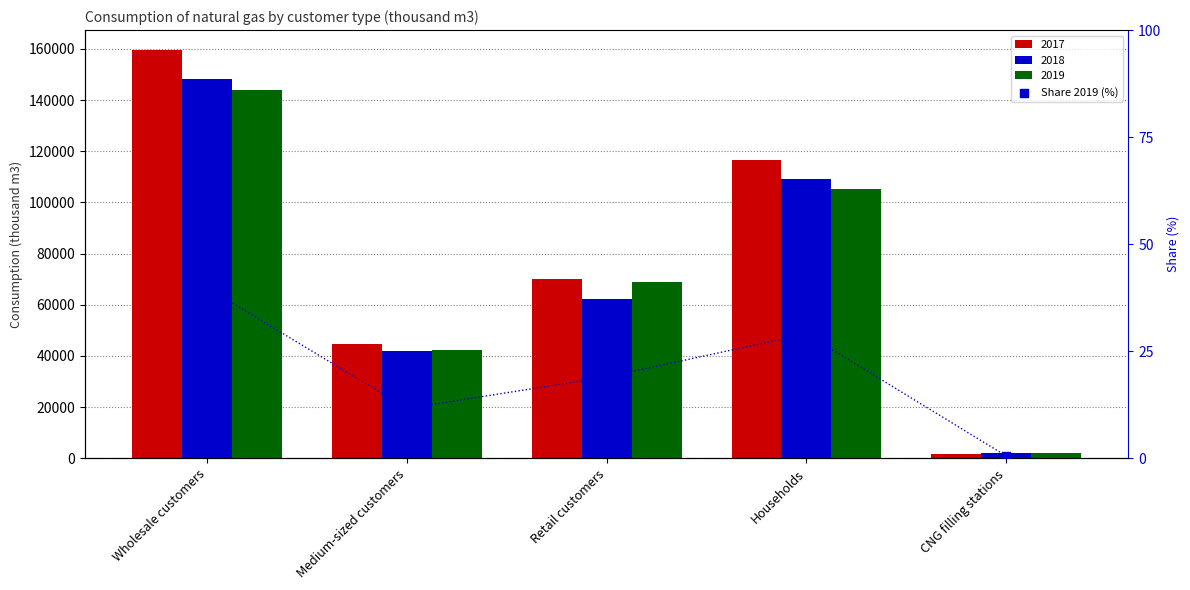

What is the ratio of the value at Medium-sized customers to the value at CNG filling stations?

21.3